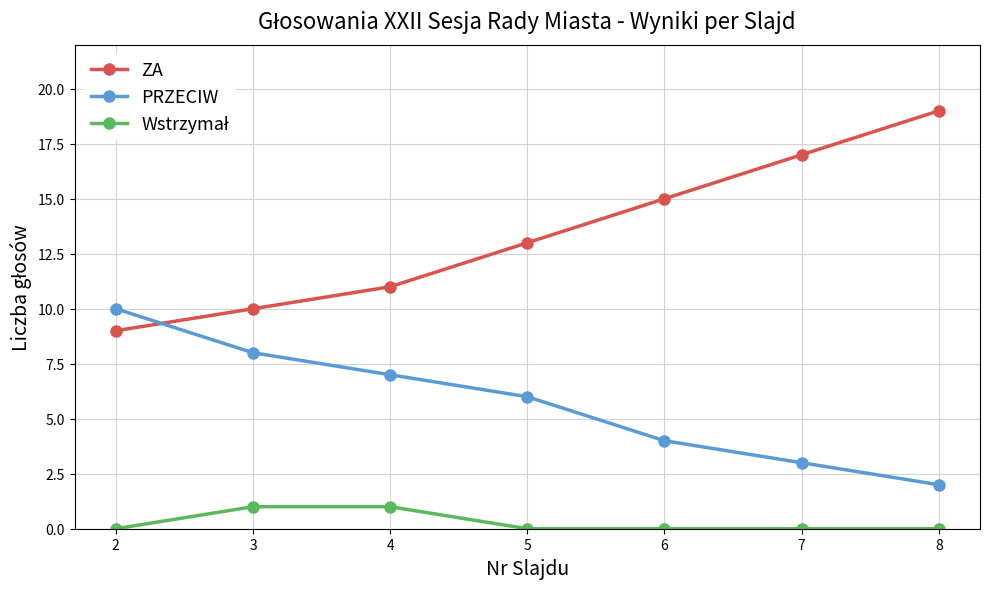

Which category has the highest value in the ZA series?

8